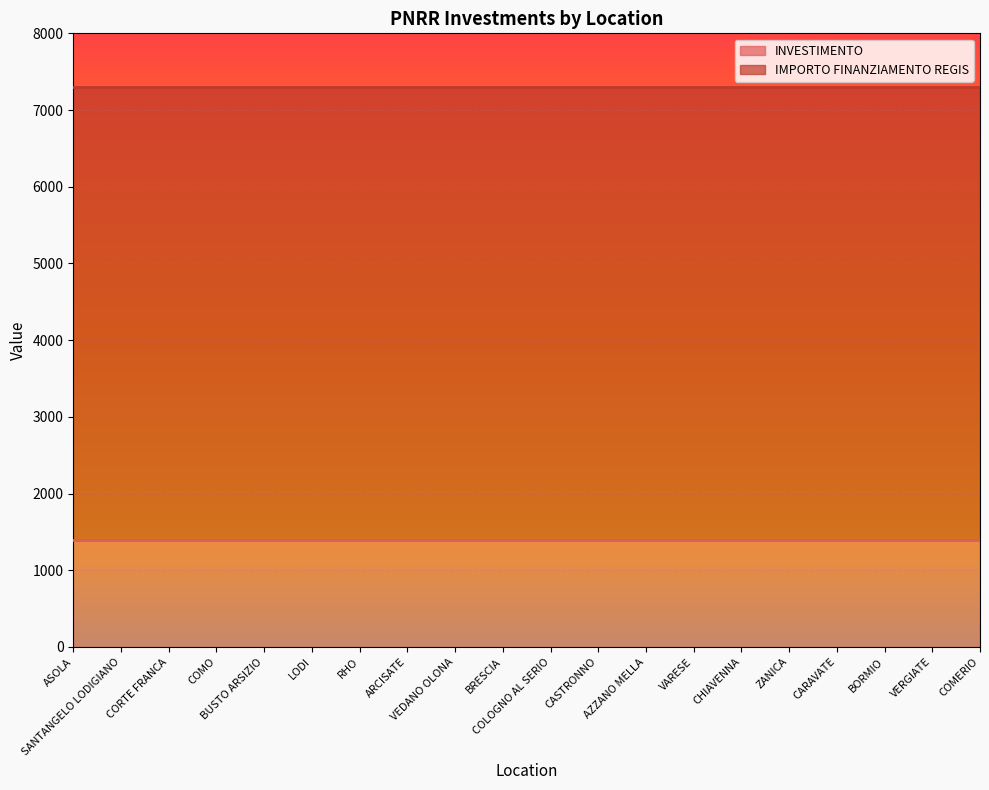

What is the total value across all series at VERGIATE?

7301